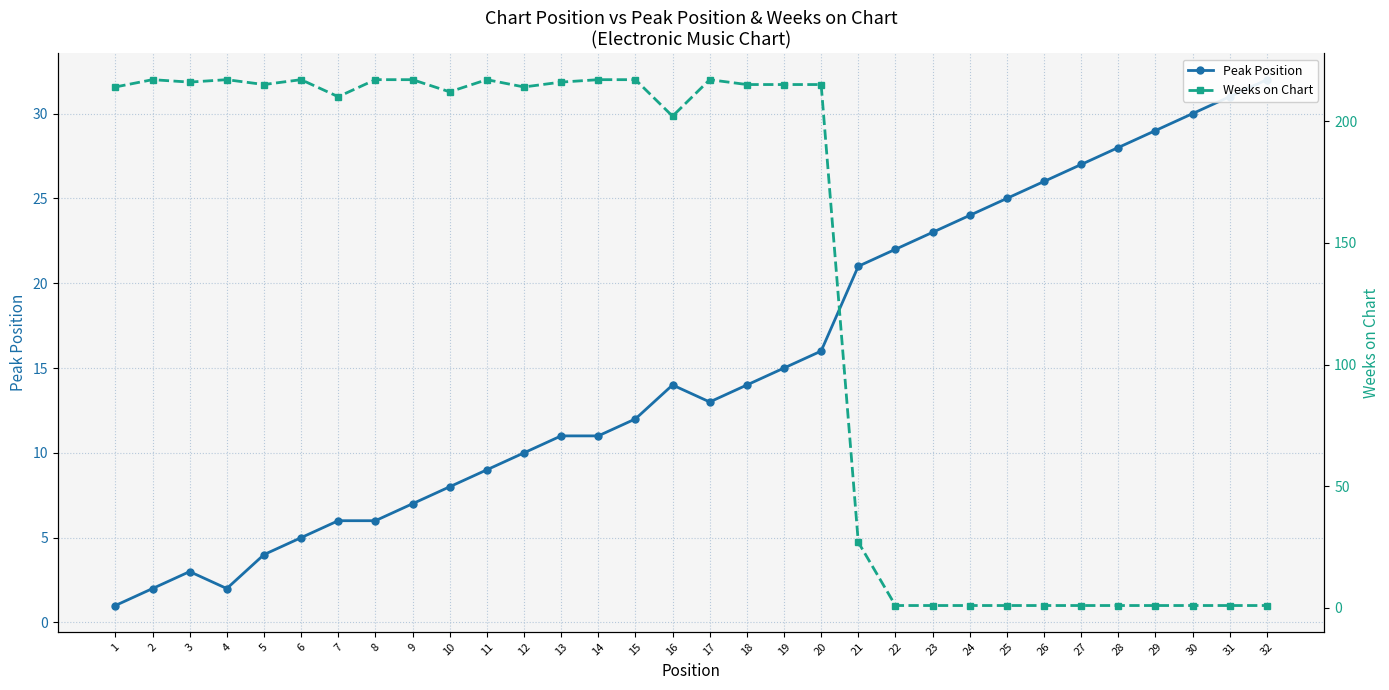

The value of Peak Position at 10 is 8. True or false?

True